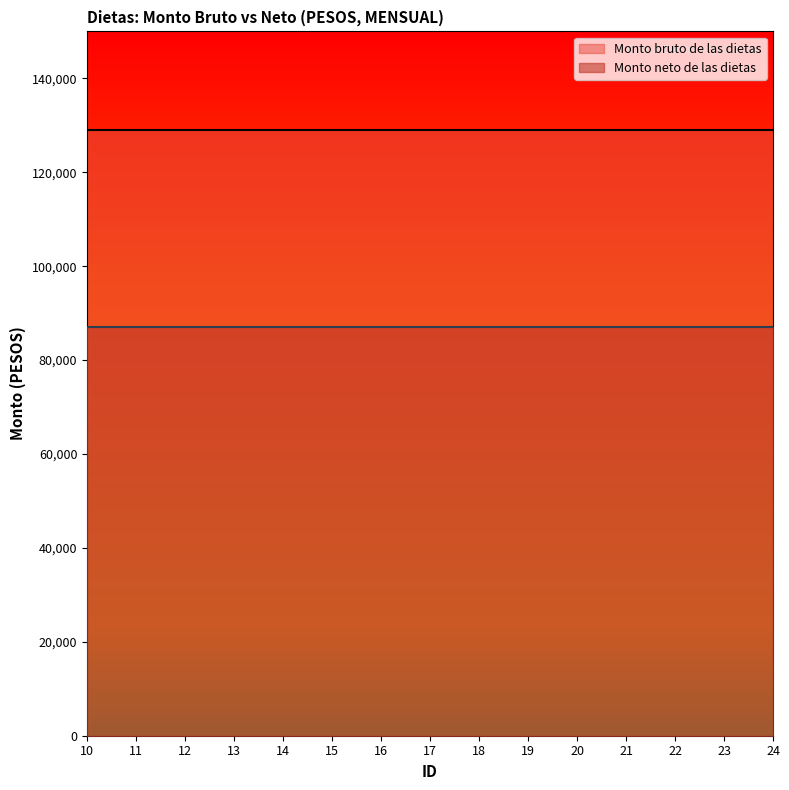

At how many categories does at least one series exceed 115654?

15